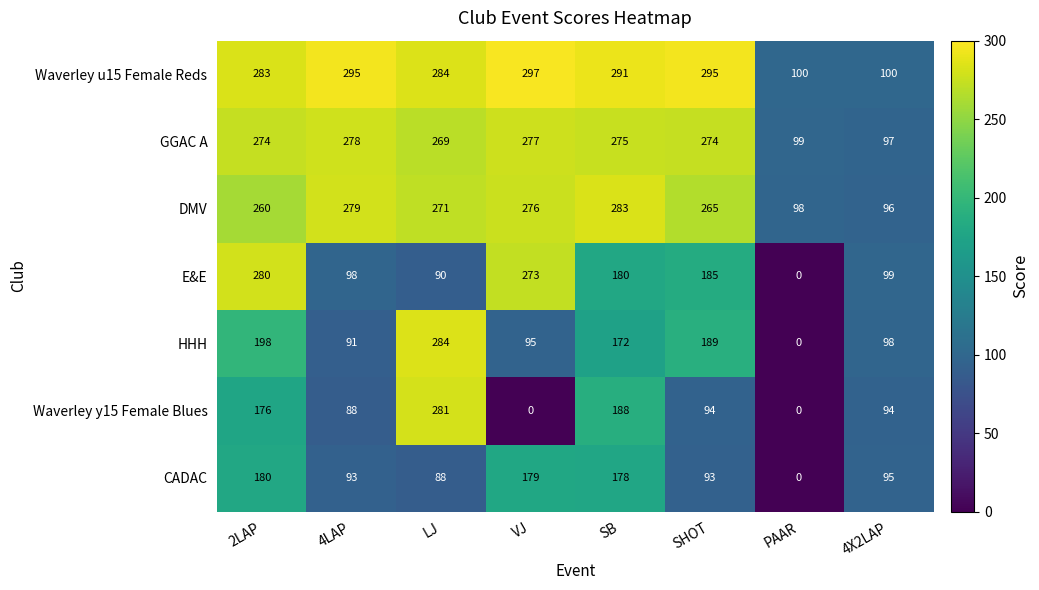

What is the total value across all series at 4LAP?

1222